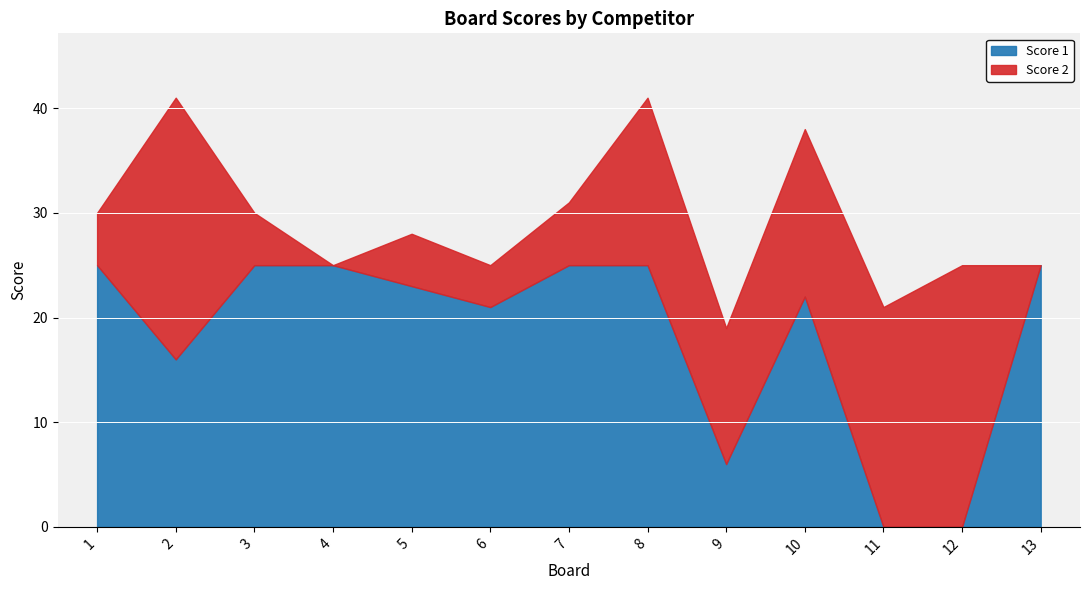

Count the number of values greater than 23.

6